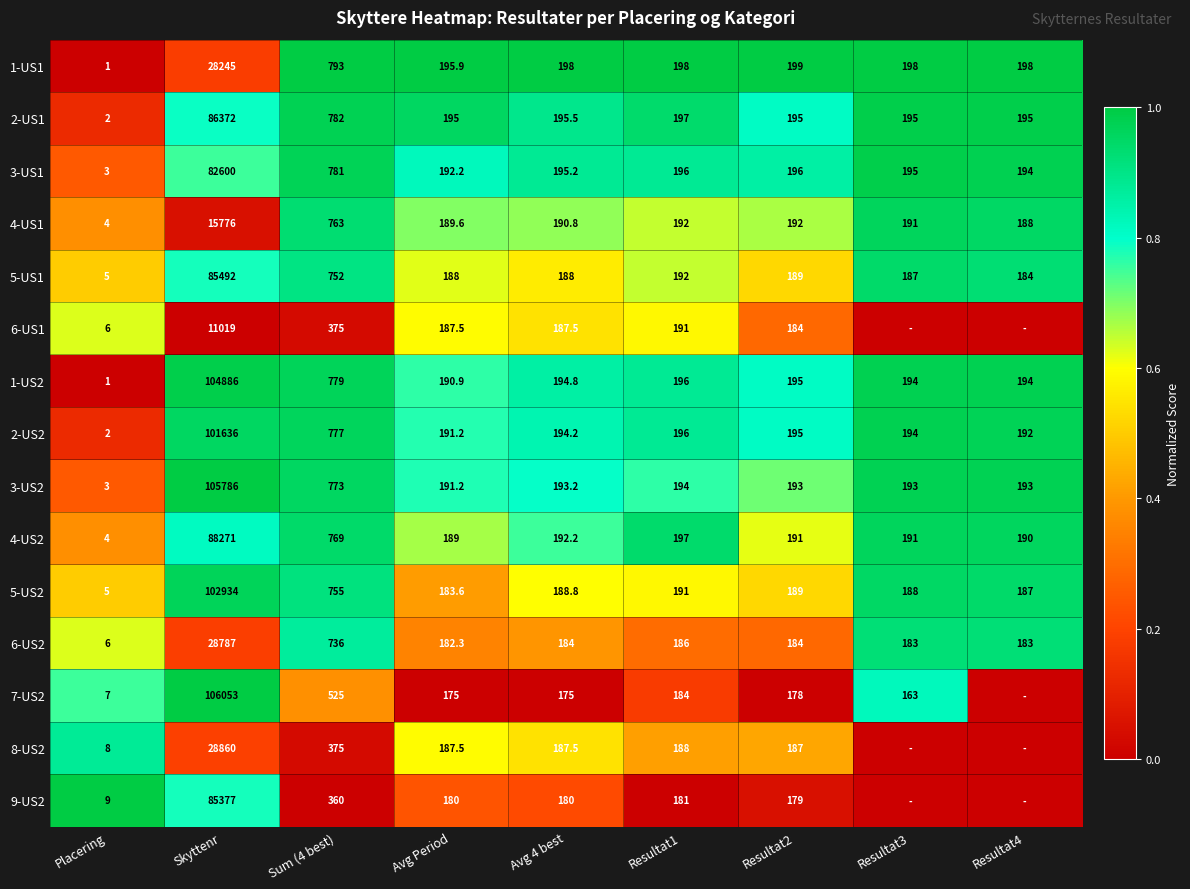

What is the difference between the second highest and minimum values in the 4-US1 series?

759.0